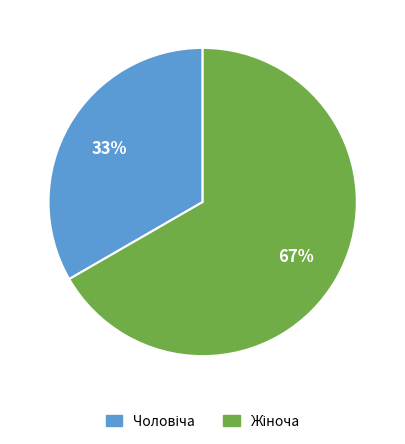

Is there any slice that represents more than half of the pie?

Yes